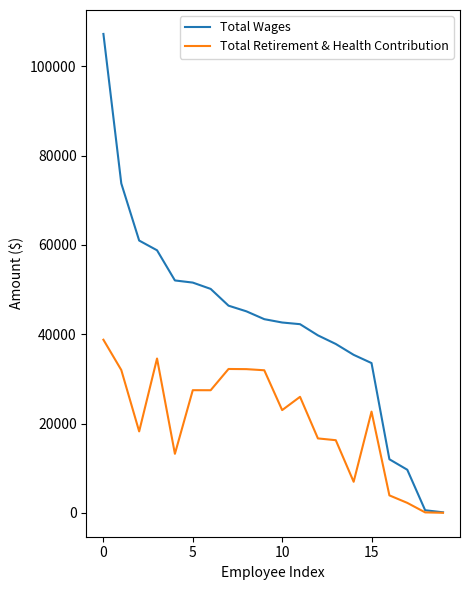

How many categories are shown in the chart?

20